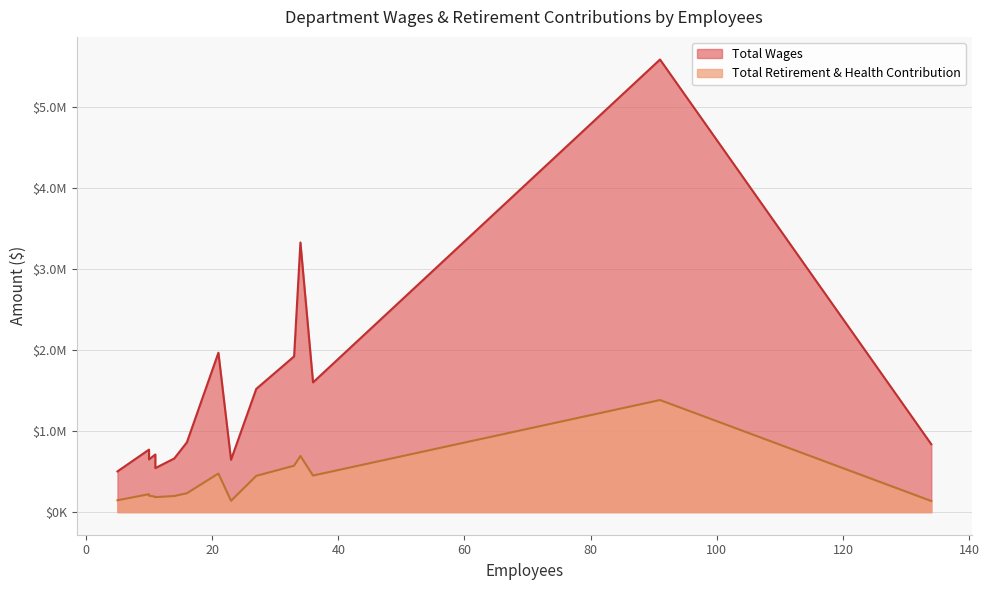

Reading left to right, what are all the values shown in this chart?

Total Wages: Police=5588383	Fire=3329232	Electric=1968018	Water Utility=1922550	Solid Waste=1601544	Waste Water=1521351	Community Development=860813	Parks & Recreation=837902	Engineering=771748	Information Tech.=711591	Fleet & Facilities=661787	Finance=650622	Library=646204	Streets=543327	City Administration=502507
Total Retirement & Health Contribution: Police=1383612	Fire=692994	Electric=476438	Water Utility=572950	Solid Waste=451385	Waste Water=447192	Community Development=232666	Parks & Recreation=136875	Engineering=221347	Information Tech.=189846	Fleet & Facilities=198454	Finance=203256	Library=139791	Streets=184993	City Administration=145979